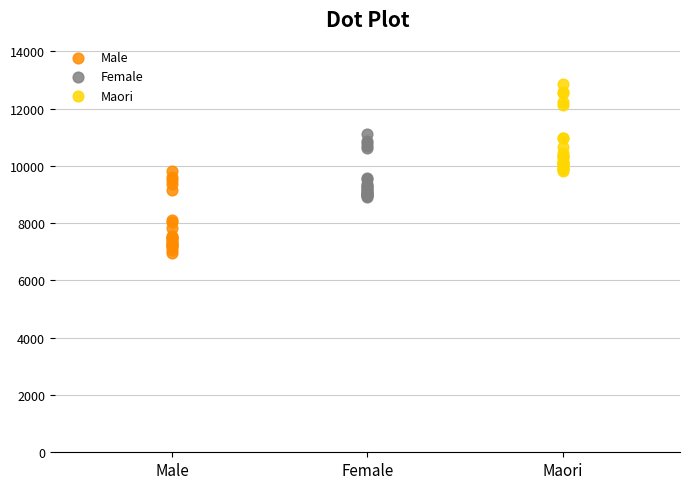

Which series reaches the maximum Y coordinate?

Maori